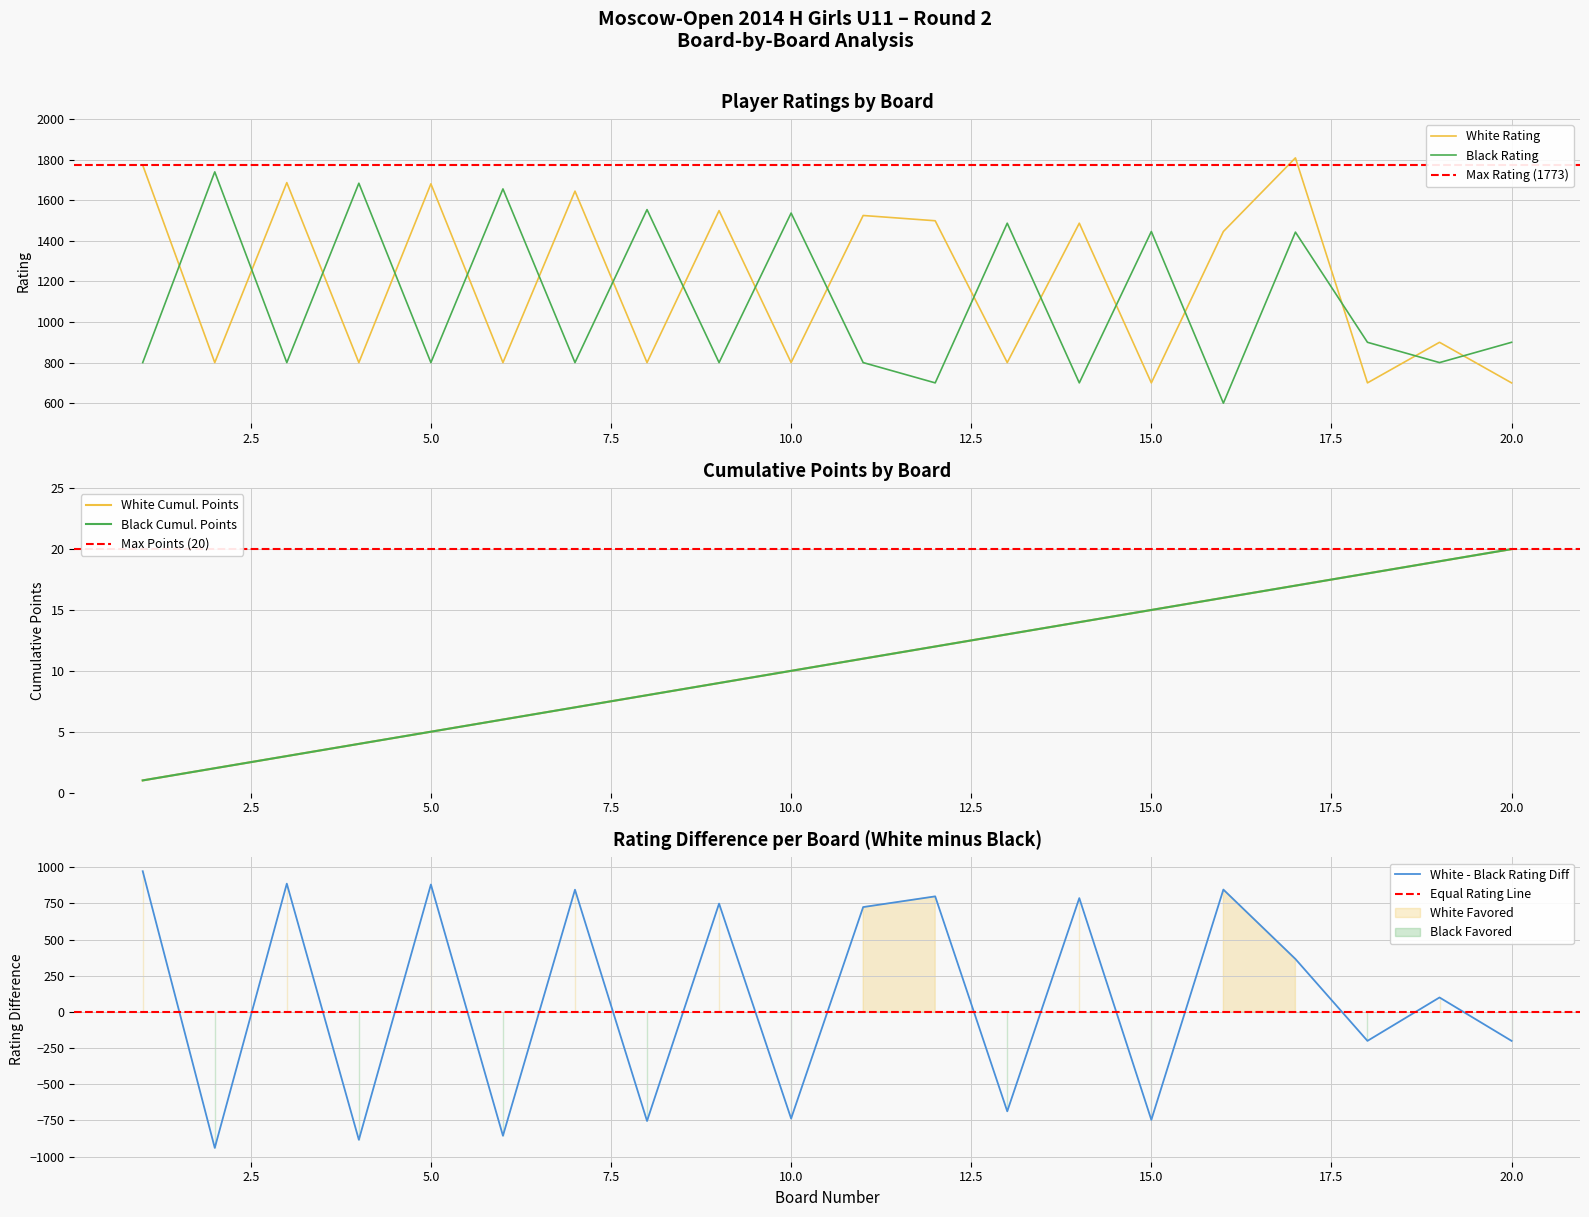

How many times do Black Rating and White Rating cross each other?

17